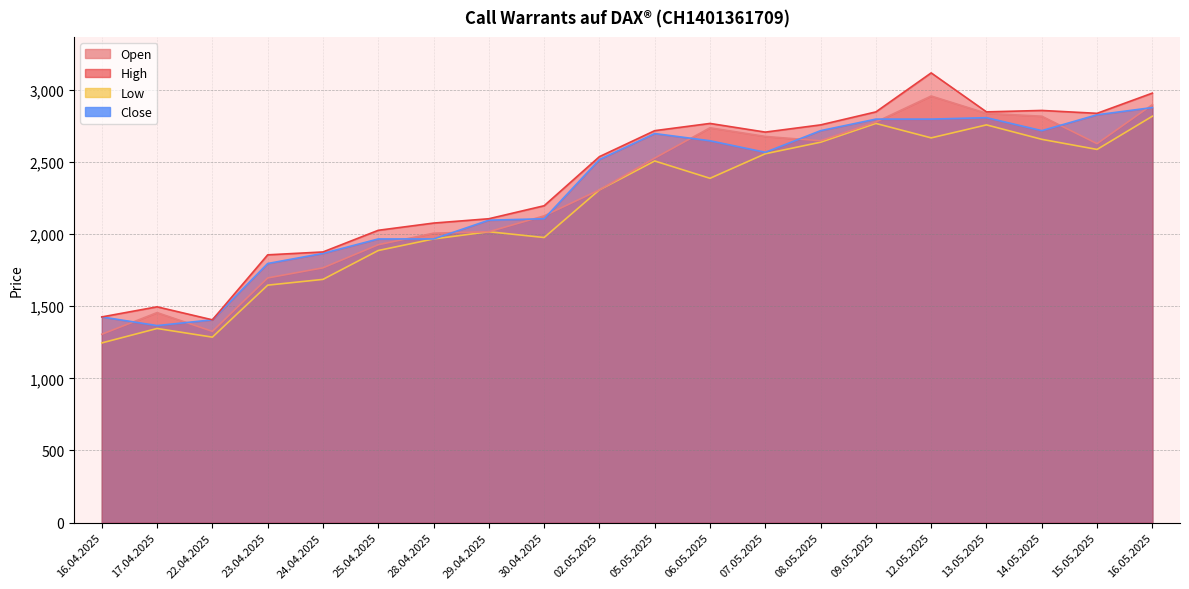

At which label is Low closest to 2030?

29.04.2025